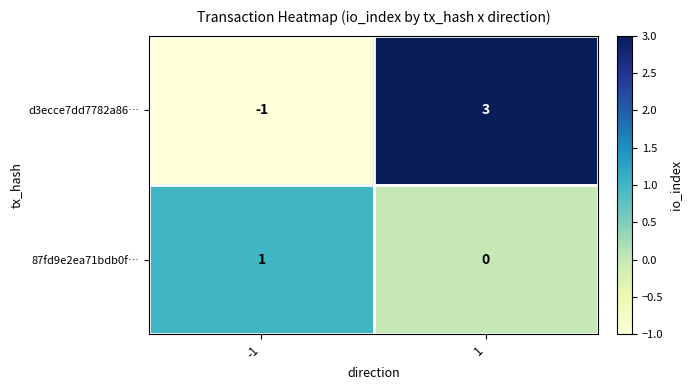

Count the number of categories in the chart.

2